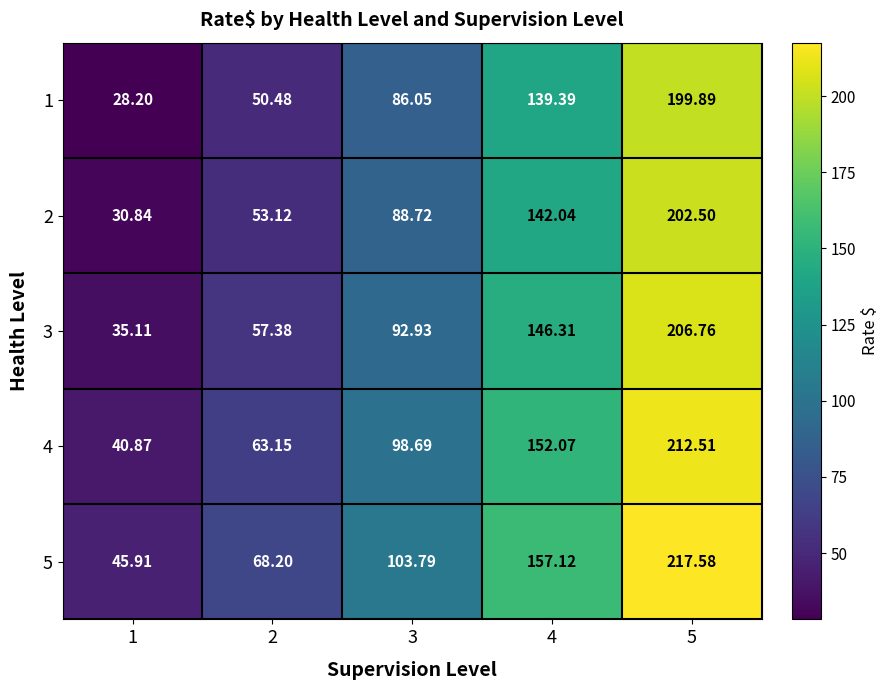

Reading left to right, list all the values displayed in this chart.

1: 1=28.2	2=50.5	3=86.0	4=139.4	5=199.9
2: 1=30.8	2=53.1	3=88.7	4=142.0	5=202.5
3: 1=35.1	2=57.4	3=92.9	4=146.3	5=206.8
4: 1=40.9	2=63.1	3=98.7	4=152.1	5=212.5
5: 1=45.9	2=68.2	3=103.8	4=157.1	5=217.6